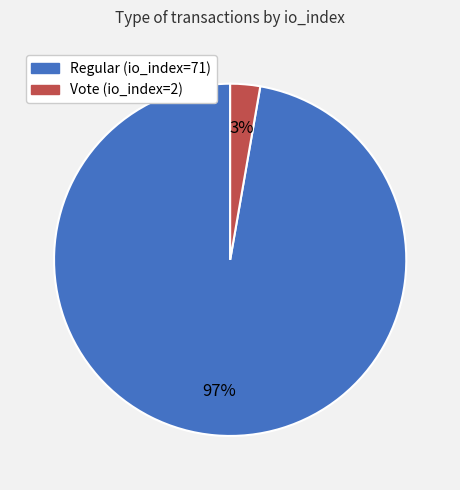

What percentage is the Regular (io_index=71) slice, to the nearest percent?

97%